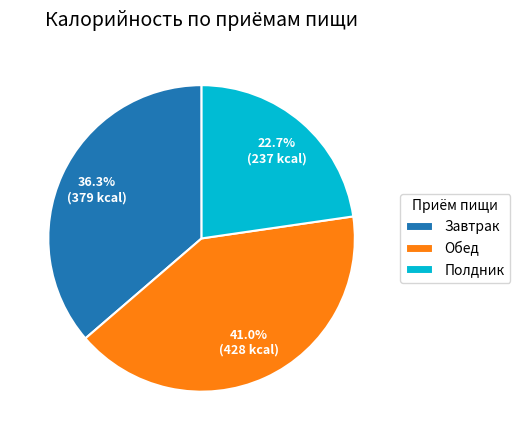

True or false: Полдник accounts for 23% of the total.

True